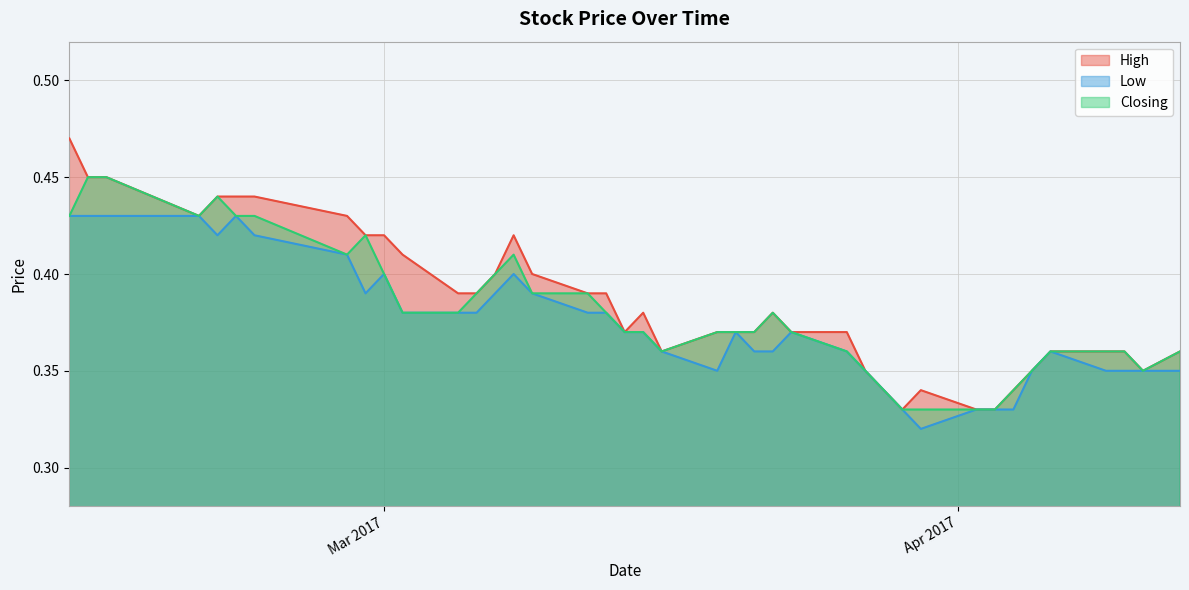

Count the number of categories in the chart.

40